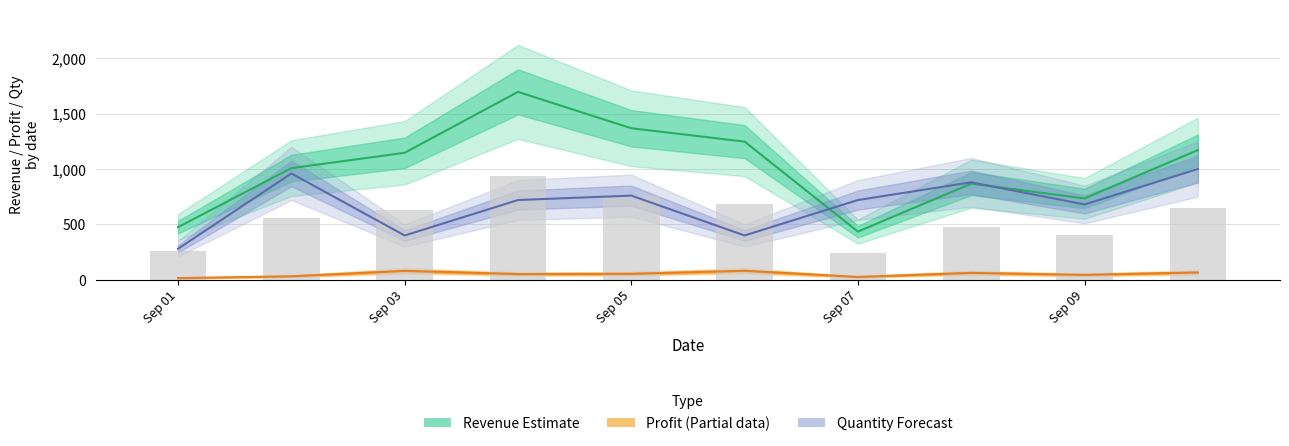

How many groups of bars are there?

10